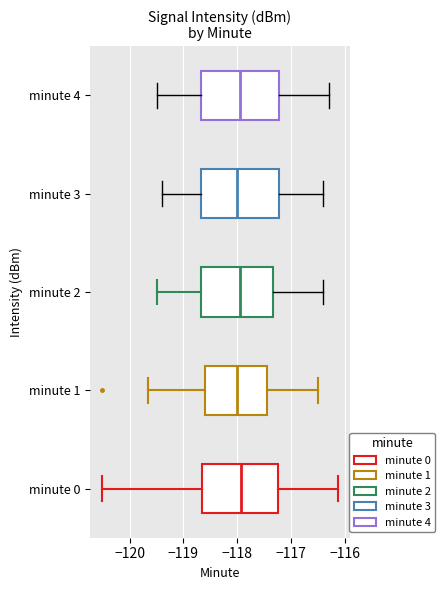

Where does the median line of the box for minute 3 sit on the x-axis? The values are not printed on the chart, so give them approximately, as read against the axis.

-118.0